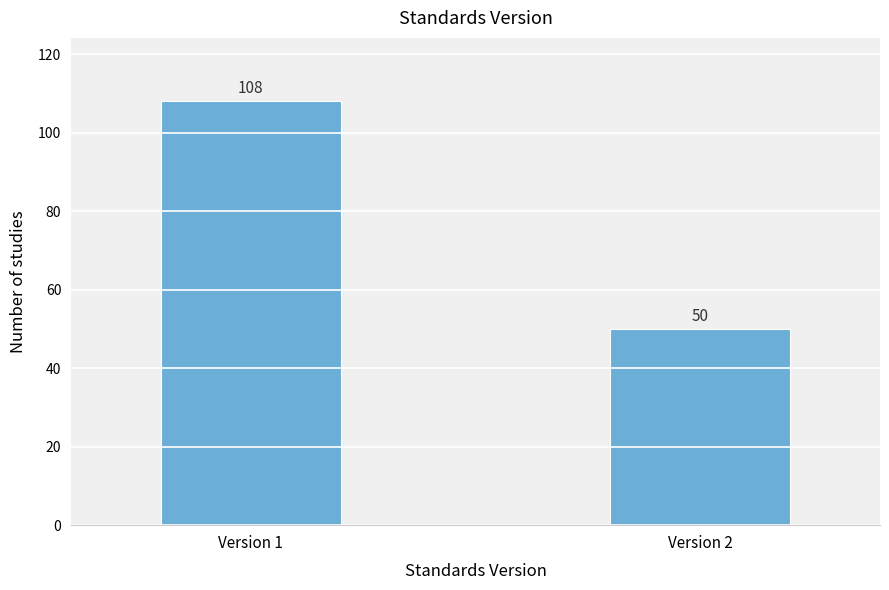

Reading right to left, extract all data points from this chart.

50	108